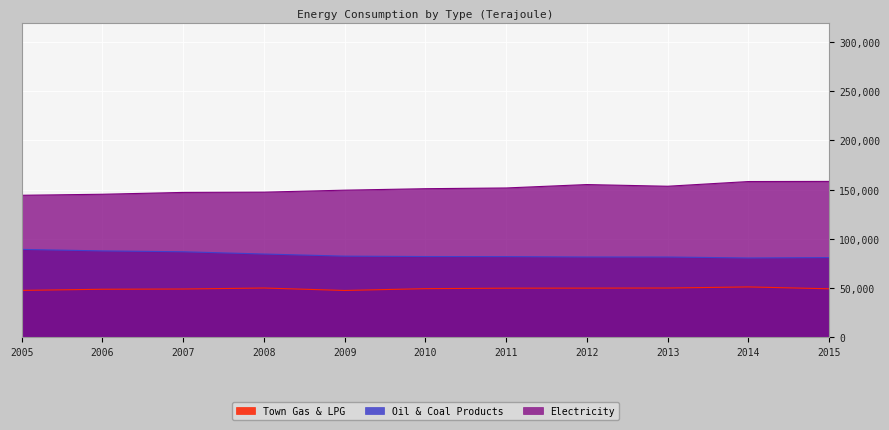

Which category has the lowest value in the Oil & Coal Products series?

2014